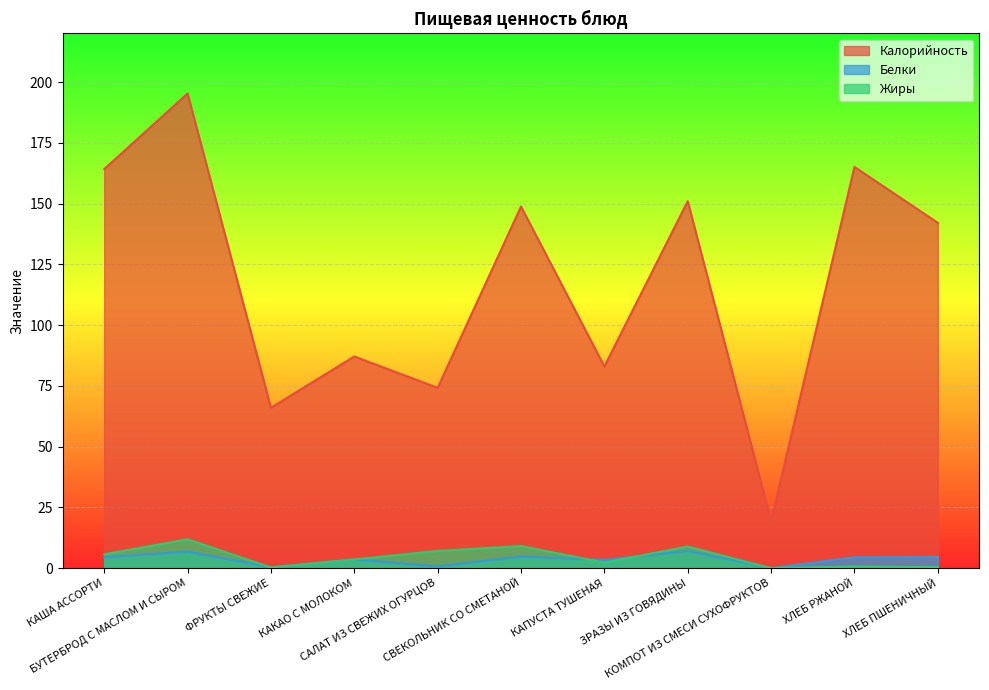

Reading right to left, list all the values displayed in this chart.

Калорийность: ХЛЕБ ПШЕНИЧНЫЙ=142.1	ХЛЕБ РЖАНОЙ=165.1	КОМПОТ ИЗ СМЕСИ СУХОФРУКТОВ=19.4	ЗРАЗЫ ИЗ ГОВЯДИНЫ=151.0	КАПУСТА ТУШЕНАЯ=83.0	СВЕКОЛЬНИК СО СМЕТАНОЙ=148.8	САЛАТ ИЗ СВЕЖИХ ОГУРЦОВ=74.2	КАКАО С МОЛОКОМ=87.1	ФРУКТЫ СВЕЖИЕ=66.0	БУТЕРБРОД С МАСЛОМ И СЫРОМ=195.3	КАША АССОРТИ=164.2
Белки: ХЛЕБ ПШЕНИЧНЫЙ=4.6	ХЛЕБ РЖАНОЙ=4.5	КОМПОТ ИЗ СМЕСИ СУХОФРУКТОВ=0.0	ЗРАЗЫ ИЗ ГОВЯДИНЫ=7.1	КАПУСТА ТУШЕНАЯ=3.4	СВЕКОЛЬНИК СО СМЕТАНОЙ=4.8	САЛАТ ИЗ СВЕЖИХ ОГУРЦОВ=0.7	КАКАО С МОЛОКОМ=3.6	ФРУКТЫ СВЕЖИЕ=0.4	БУТЕРБРОД С МАСЛОМ И СЫРОМ=6.8	КАША АССОРТИ=4.5
Жиры: ХЛЕБ ПШЕНИЧНЫЙ=0.4	ХЛЕБ РЖАНОЙ=0.7	КОМПОТ ИЗ СМЕСИ СУХОФРУКТОВ=0.0	ЗРАЗЫ ИЗ ГОВЯДИНЫ=8.9	КАПУСТА ТУШЕНАЯ=2.3	СВЕКОЛЬНИК СО СМЕТАНОЙ=9.1	САЛАТ ИЗ СВЕЖИХ ОГУРЦОВ=7.1	КАКАО С МОЛОКОМ=3.6	ФРУКТЫ СВЕЖИЕ=0.3	БУТЕРБРОД С МАСЛОМ И СЫРОМ=11.9	КАША АССОРТИ=5.7